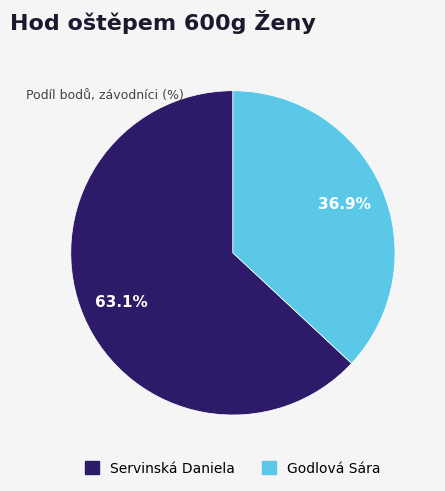

Does Godlová Sára represent more than half of the total?

No